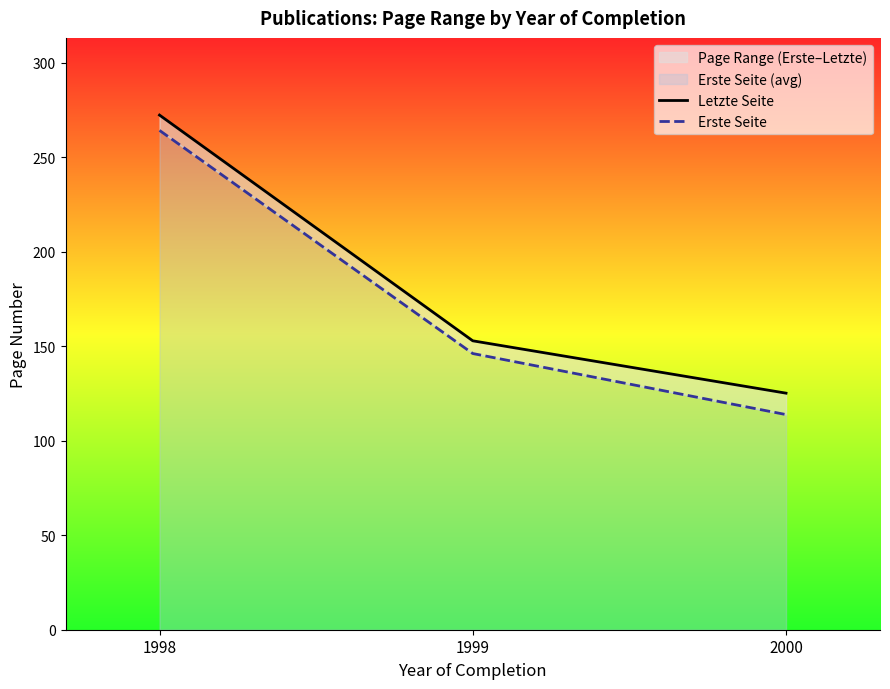

List the series in order of their overall mean, highest first.

Letzte Seite, Erste Seite